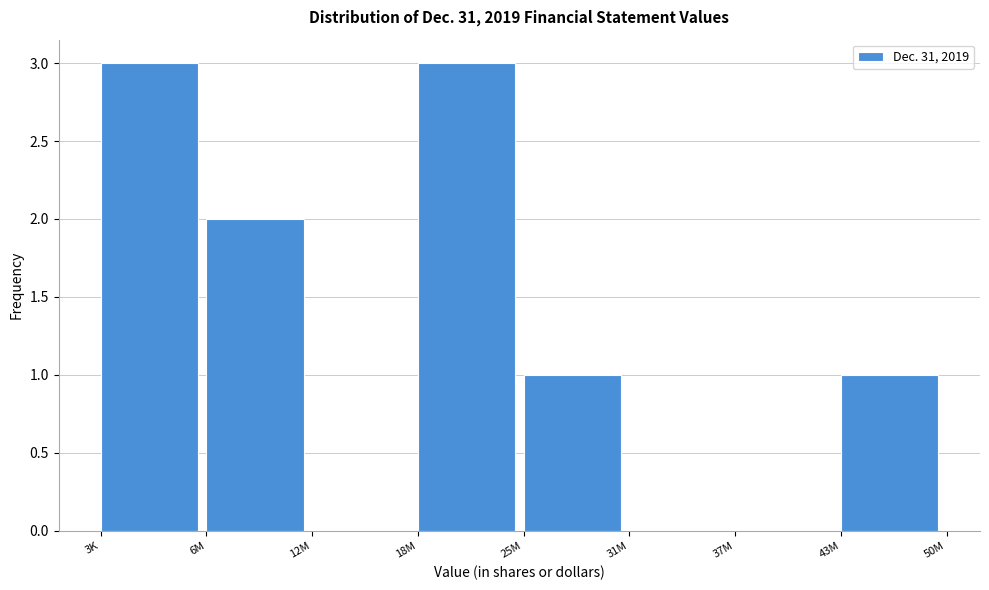

Reading left to right, list all the values displayed in this chart.

3K=3	6M=2	12M=0	18M=3	25M=1	31M=0	37M=0	43M=1